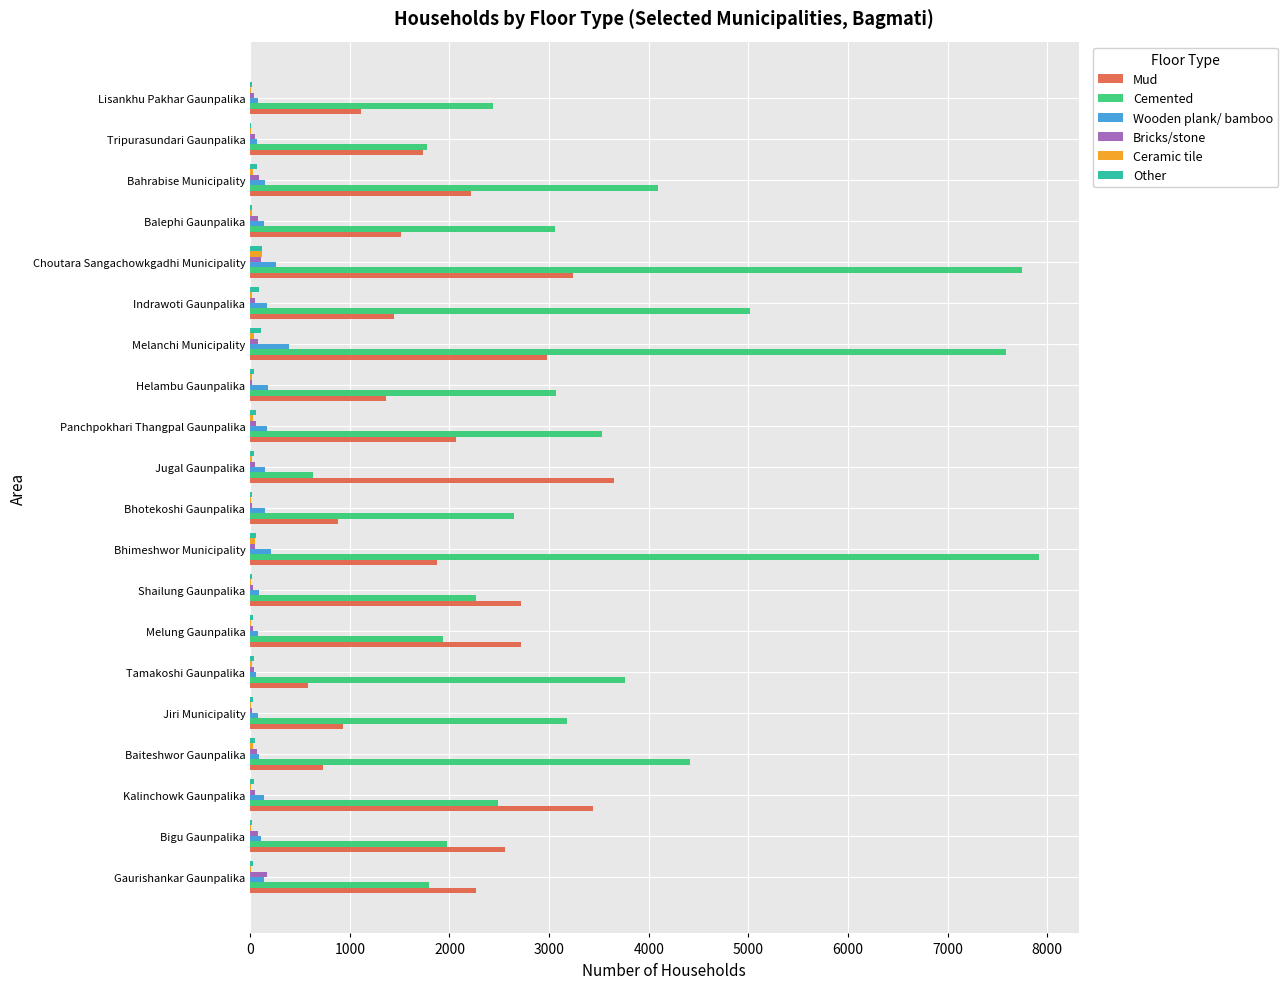

The value of Mud at Melanchi Municipality is 4585. True or false?

False